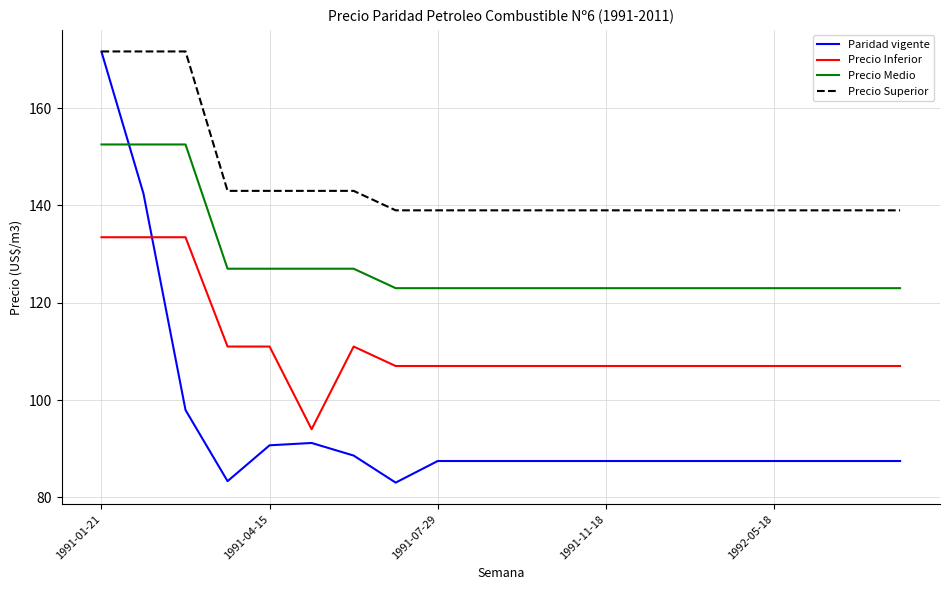

How many categories are shown in the chart?

20